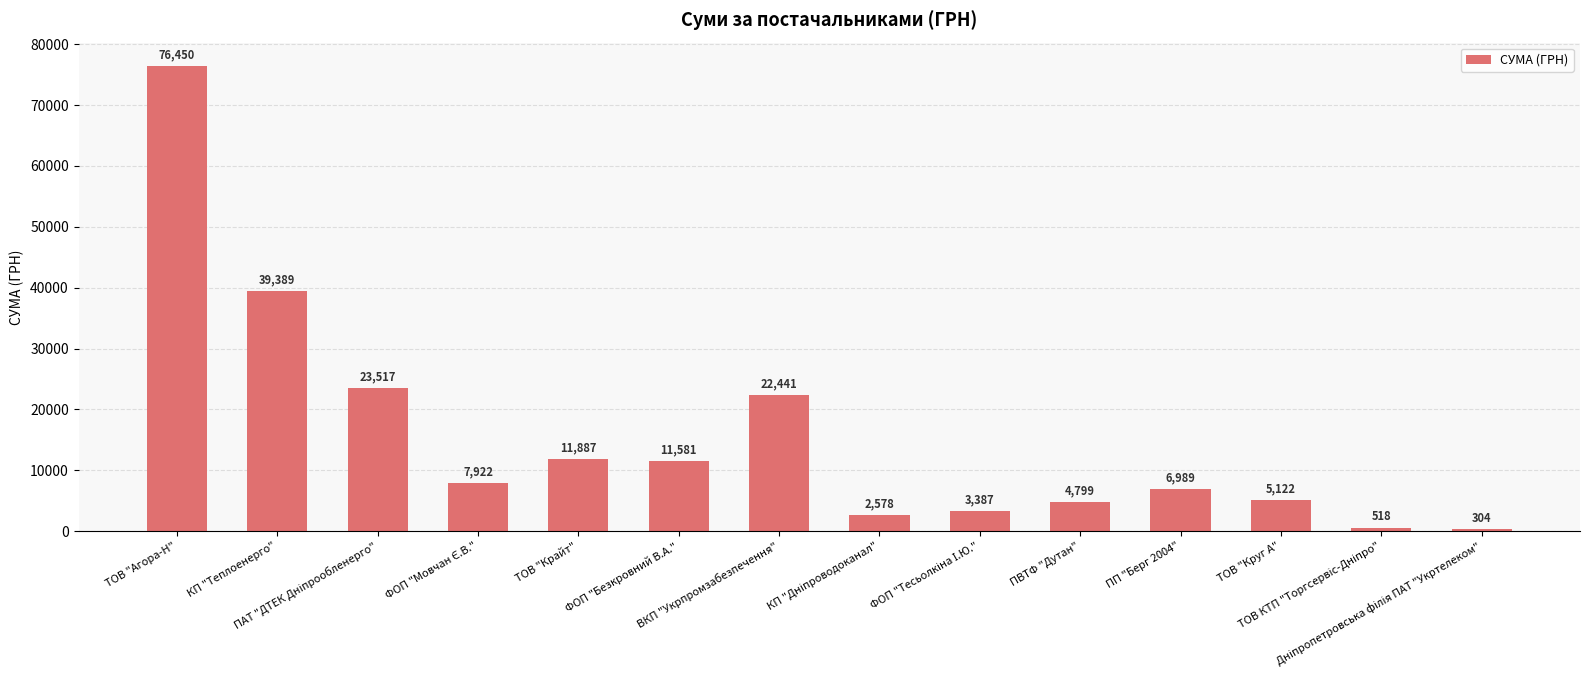

What is the value of the 10th bar from the left?

4798.5